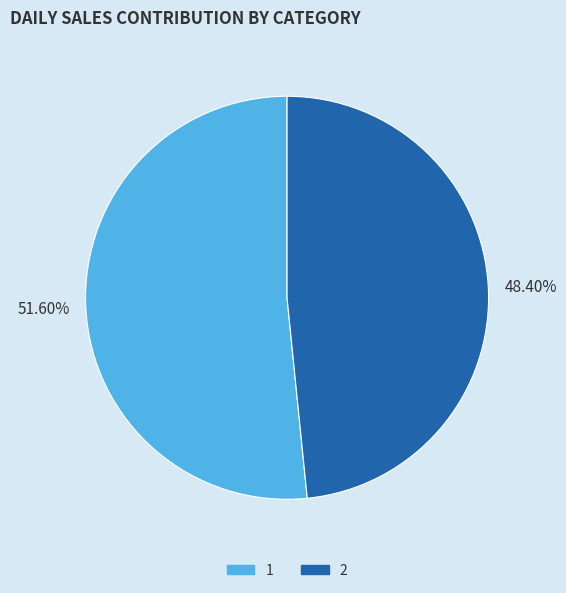

To the nearest percent, what is the combined percentage of 1 and 2?

100%